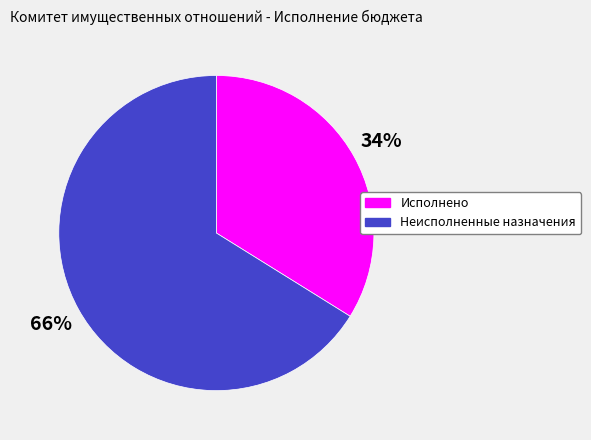

Is there any slice that represents more than half of the pie?

Yes